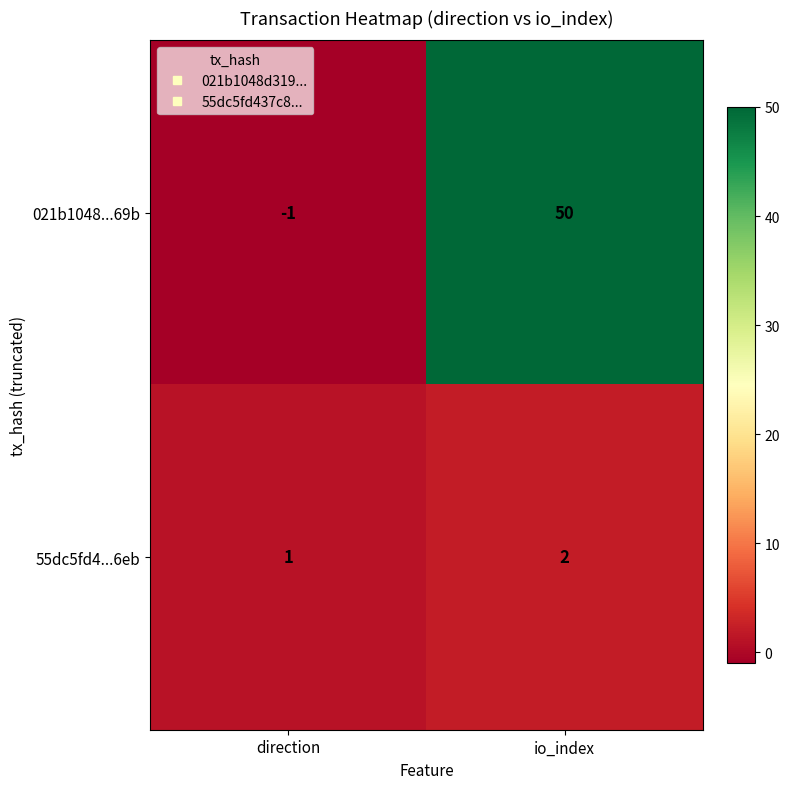

Which series has the largest range (max minus min)?

021b1048...69b